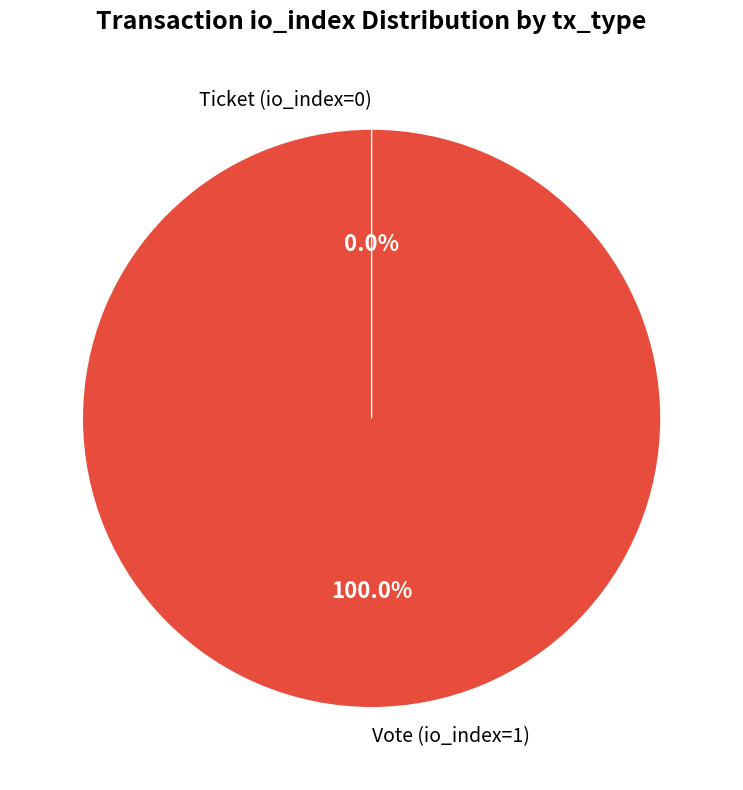

Rank the categories by value from highest to lowest.

Vote (io_index=1), Ticket (io_index=0)